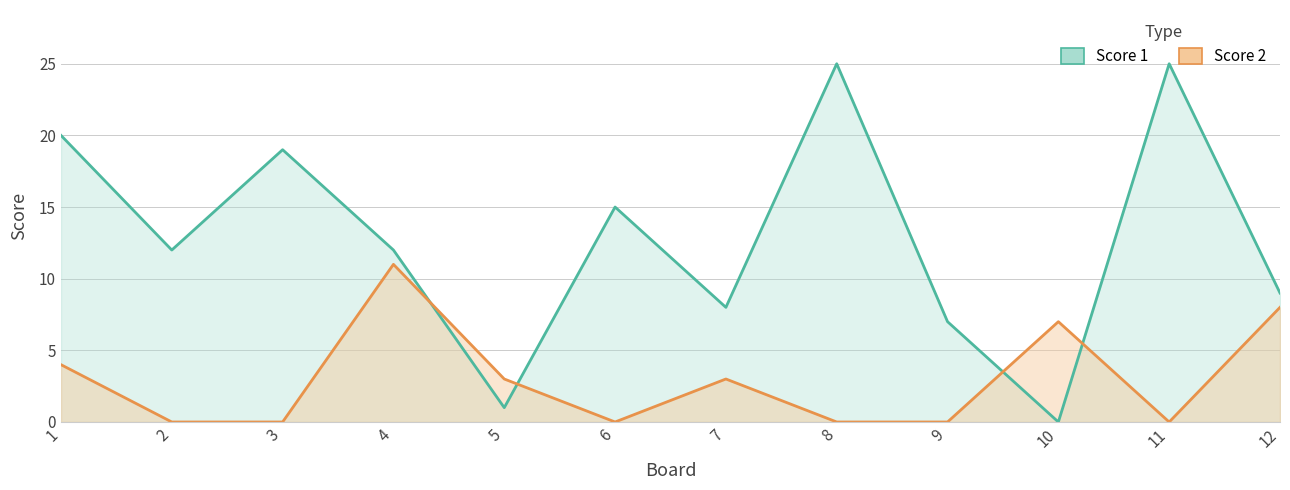

The Score 2 series shows 11 at 12. True or false?

False